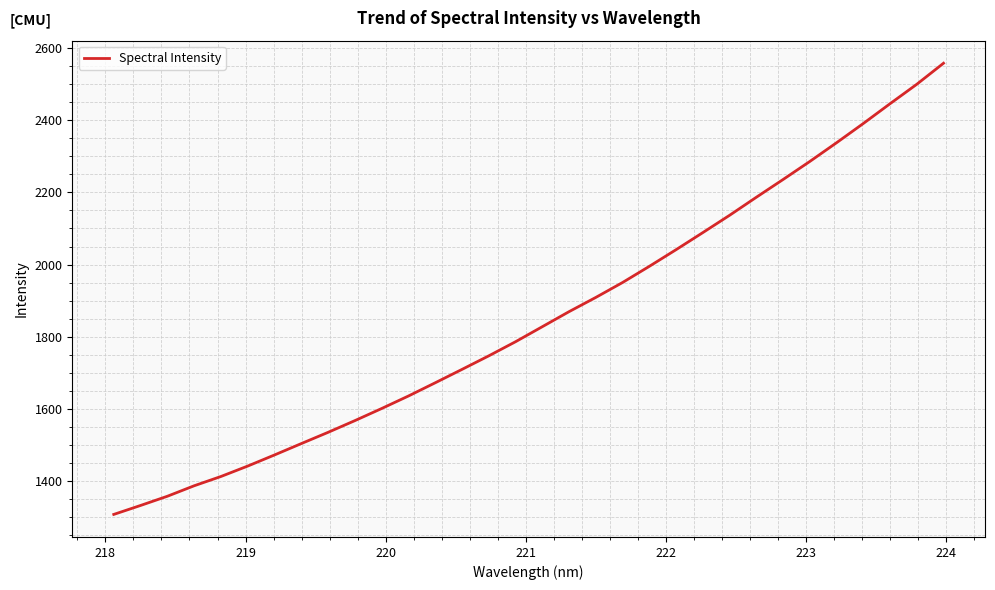

What is the greatest value displayed?

2557.7